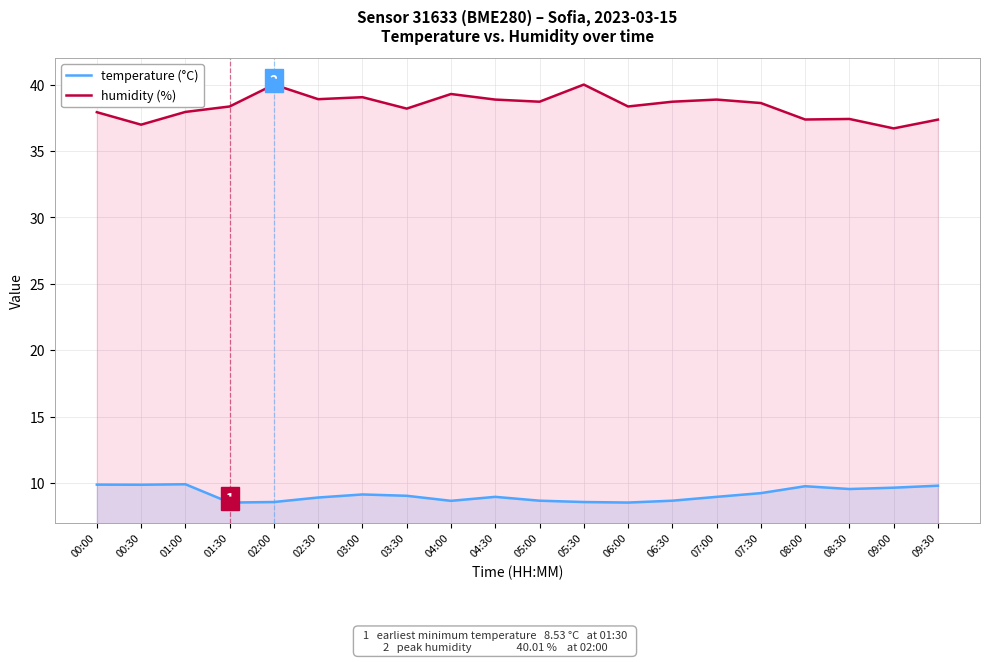

True or false: temperature (°C) has a value of 4.9 at 00:30.

False